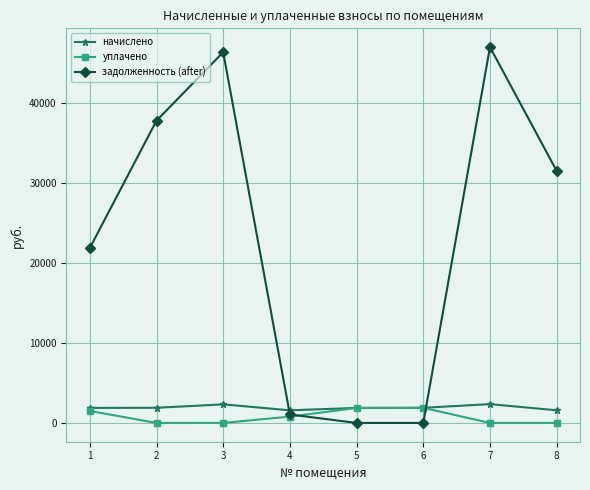

What is the highest value of the уплачено series?

1892.1